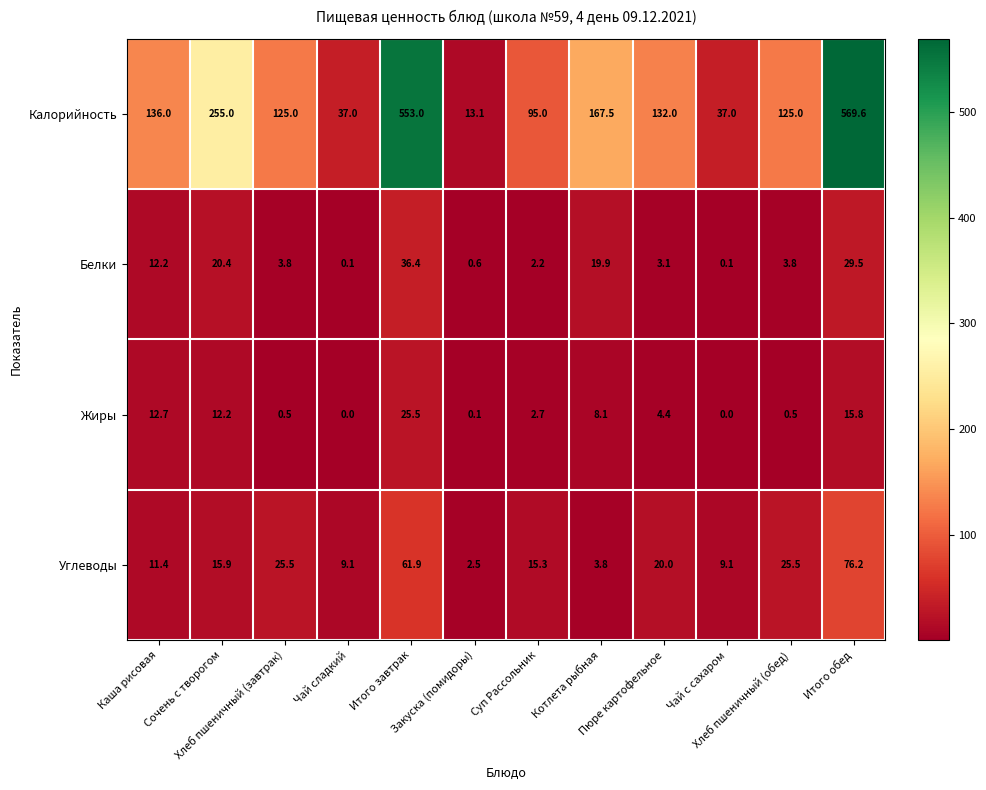

Which series has the widest spread of values?

Калорийность